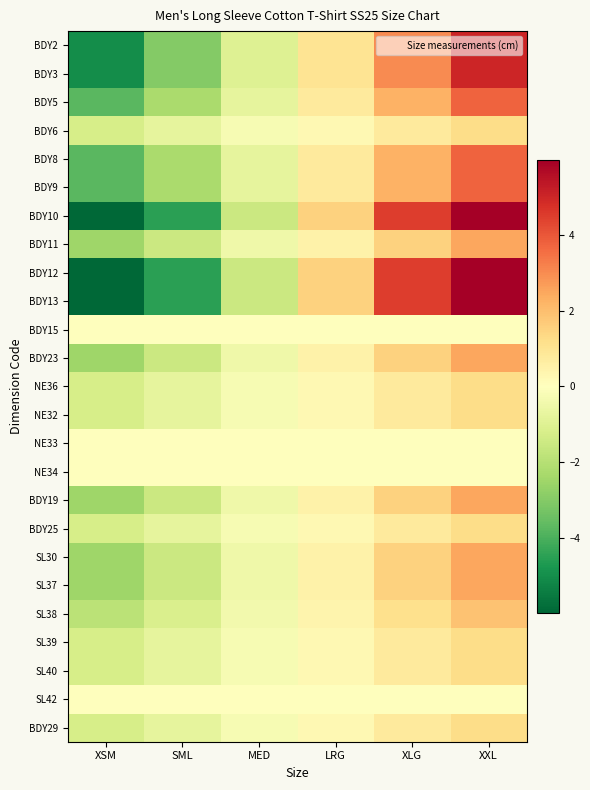

Which series has the largest range (max minus min)?

BDY10